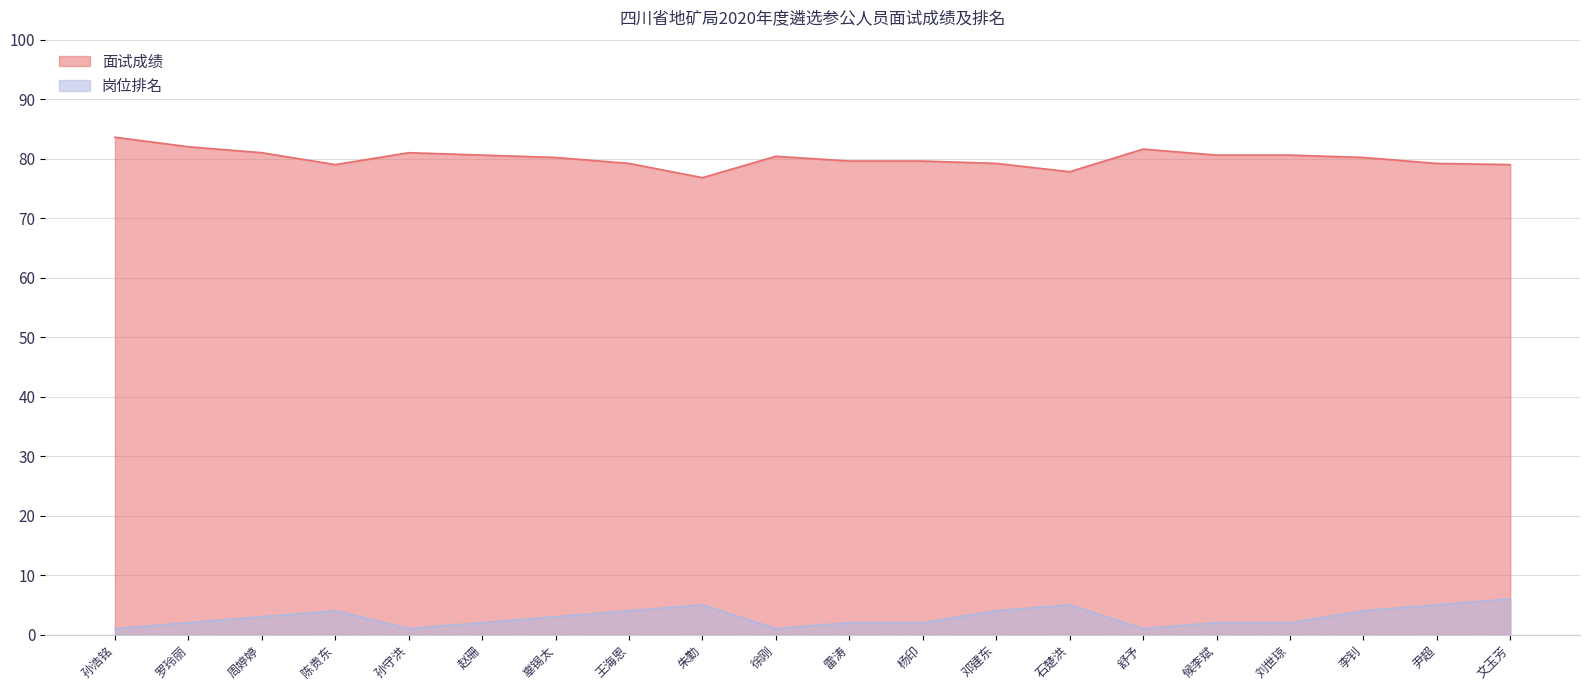

What is the label of the 16th point from the left?

候李斌